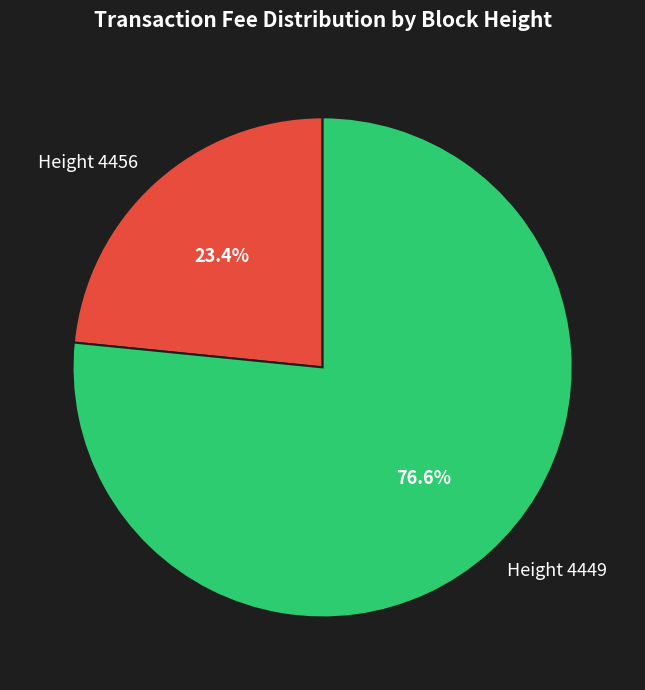

To the nearest percent, what is the combined percentage of Height 4456 and Height 4449?

100%